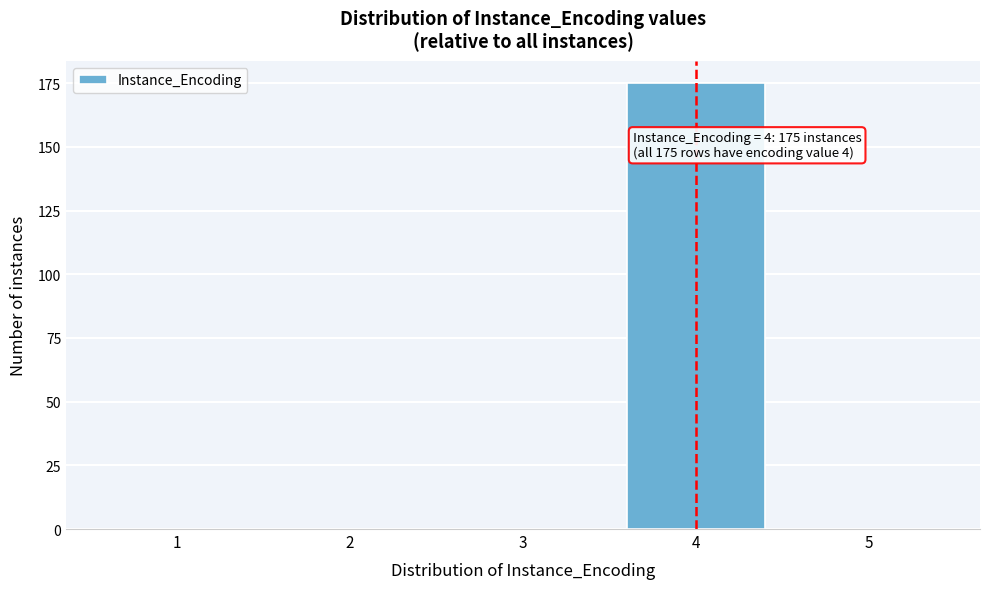

Reading right to left, what are all the values shown in this chart?

5=0	4=175	3=0	2=0	1=0